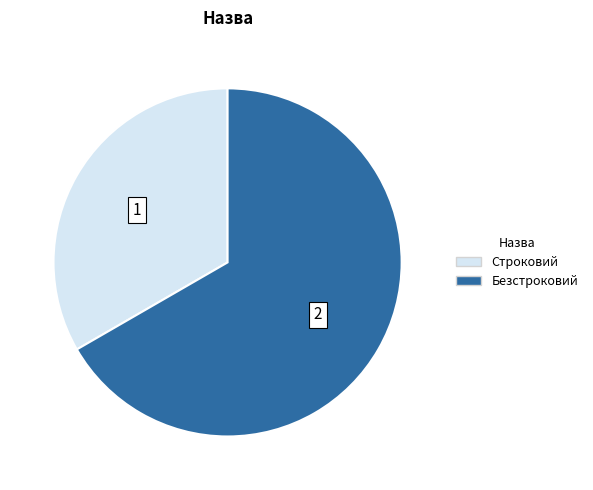

How many slices are in this pie chart?

2